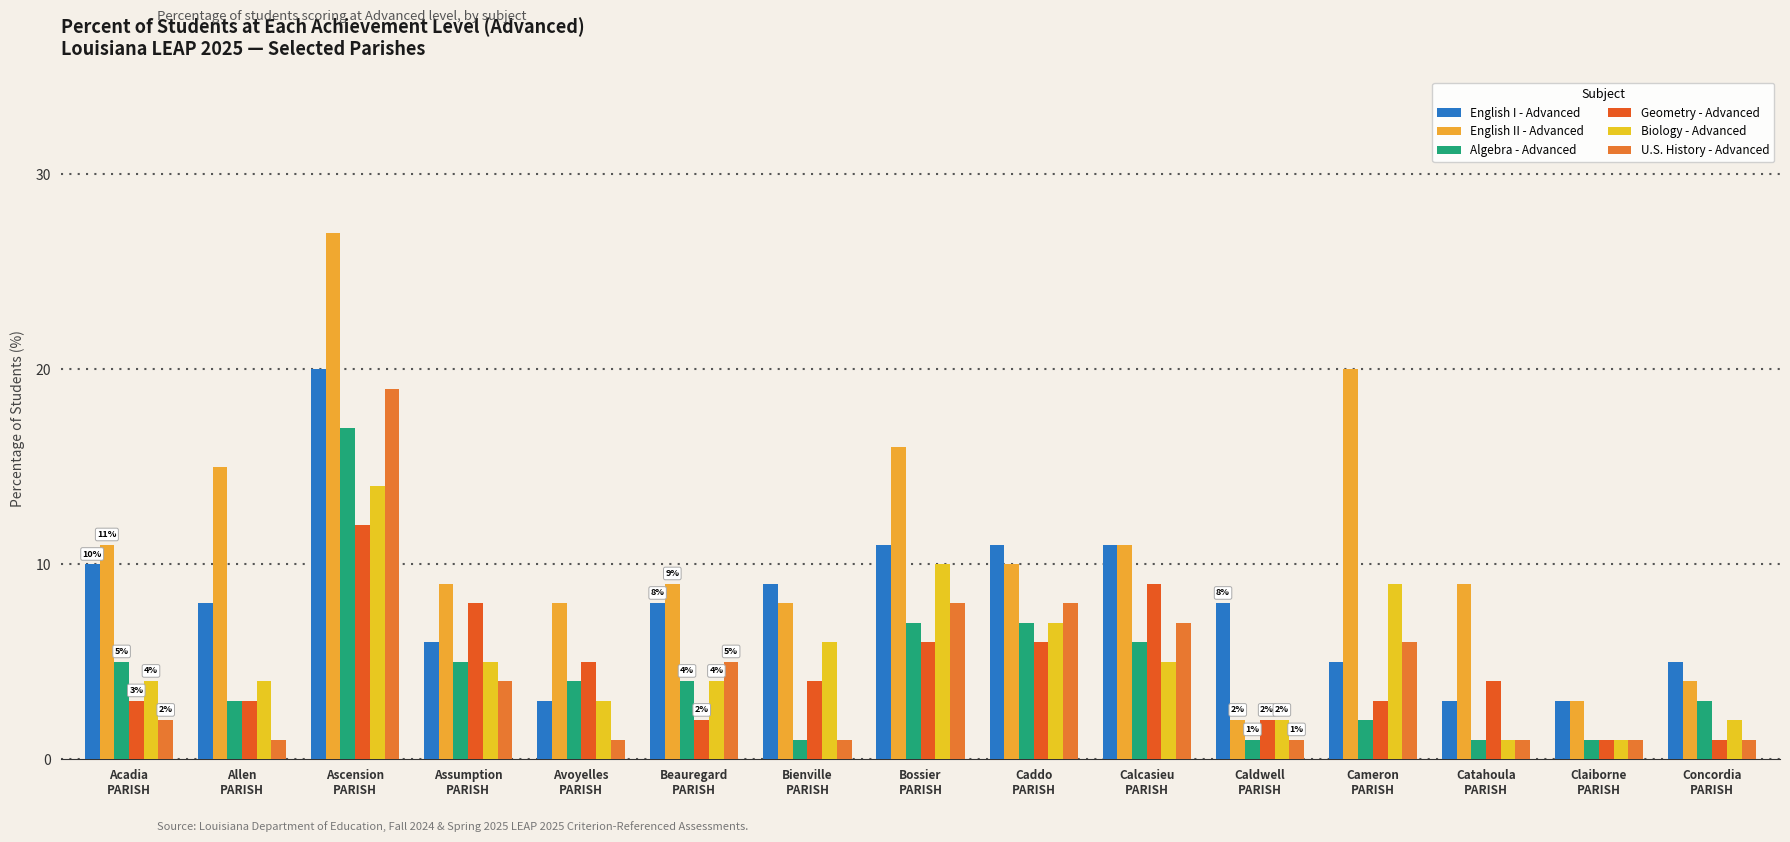

How many bars are there in each group?

6